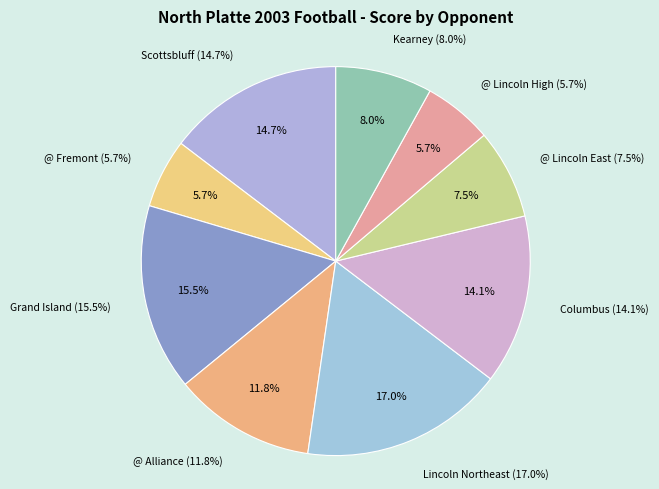

Combined, do Scottsbluff and Lincoln Northeast account for over 50%?

No